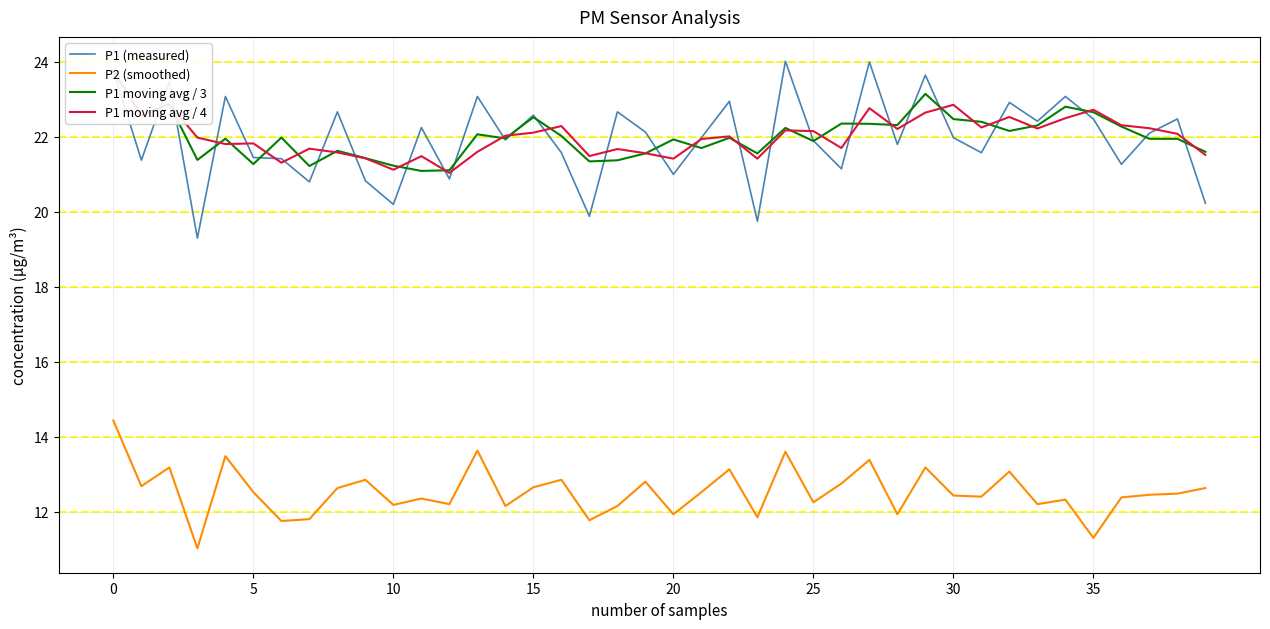

What is the approximate value of P1 moving avg / 3 at 18?

21.4